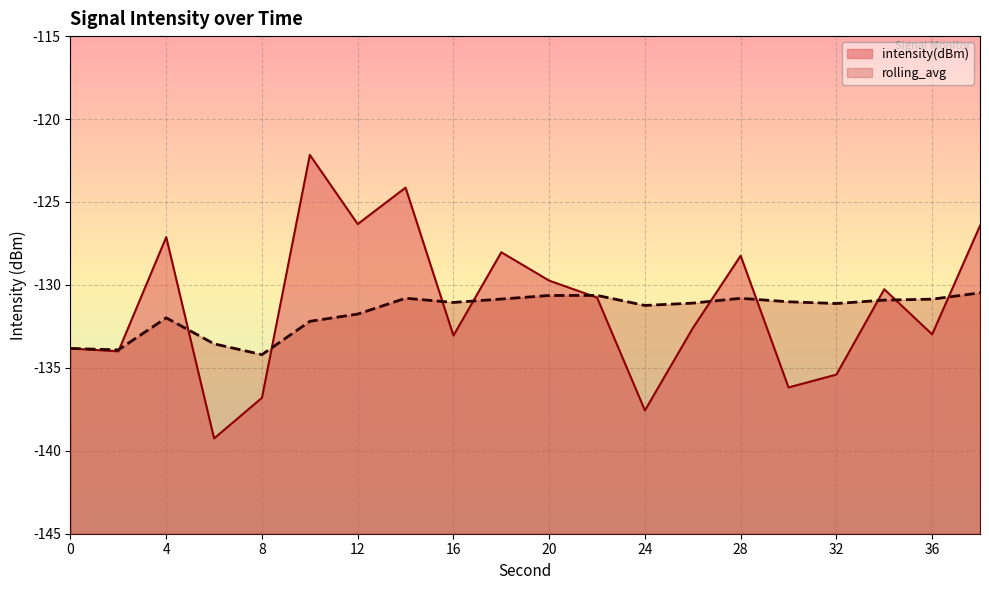

What is the difference between the intensity(dBm) values at 0 and 24?

3.7